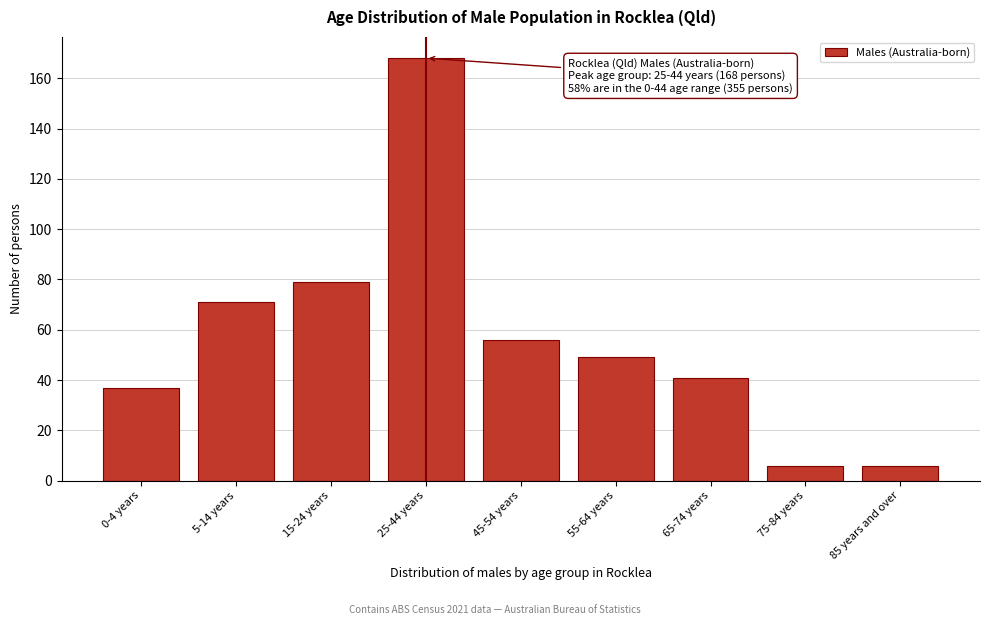

Reading left to right, extract all data points from this chart.

0-4 years=37	5-14 years=71	15-24 years=79	25-44 years=168	45-54 years=56	55-64 years=49	65-74 years=41	75-84 years=6	85 years and over=6